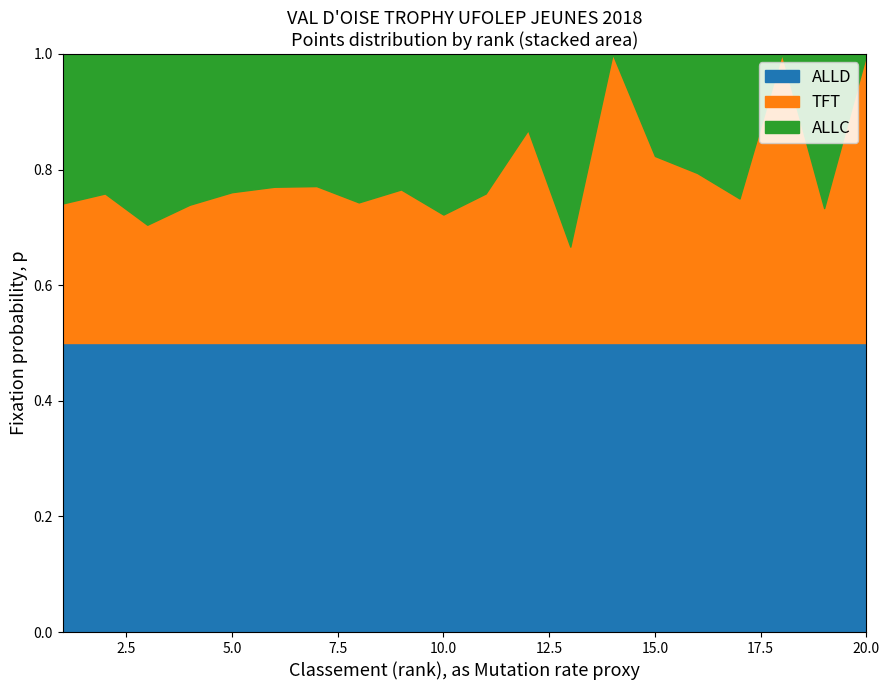

True or false: TFT has more than 1 interior local peaks.

True